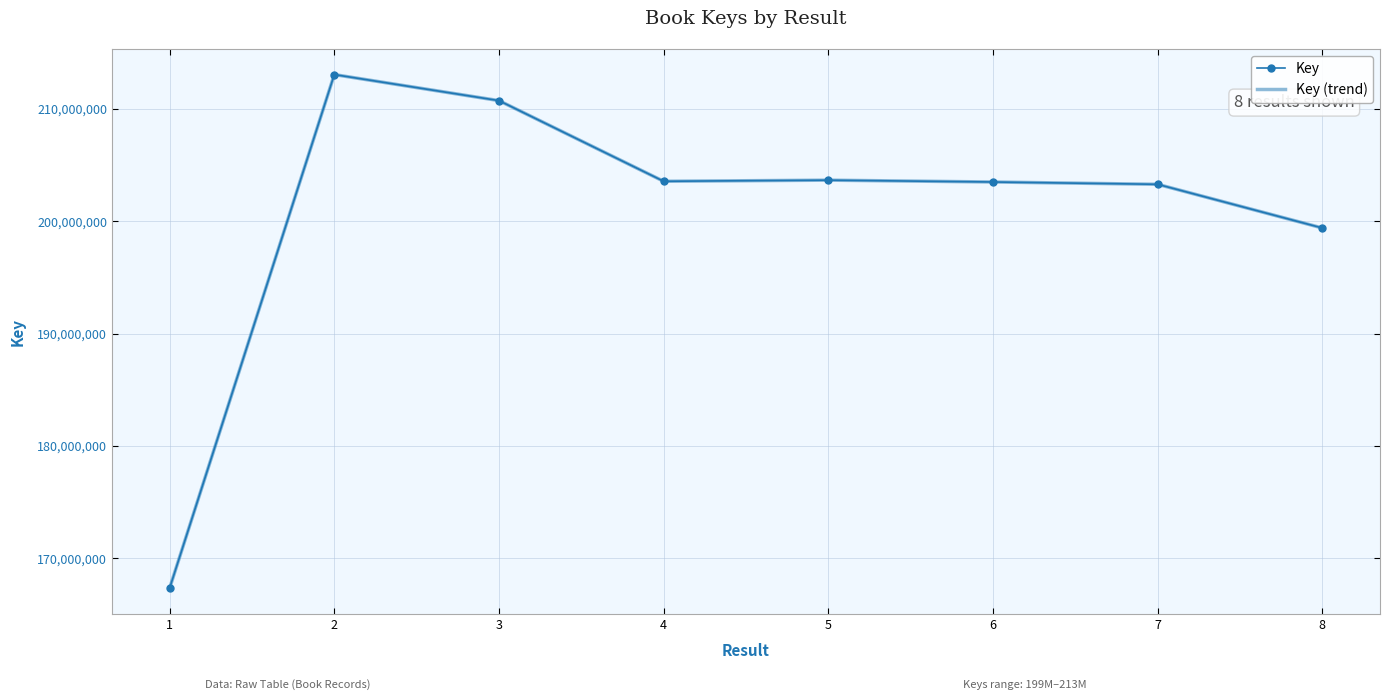

Which category has the lowest value across all series?

1